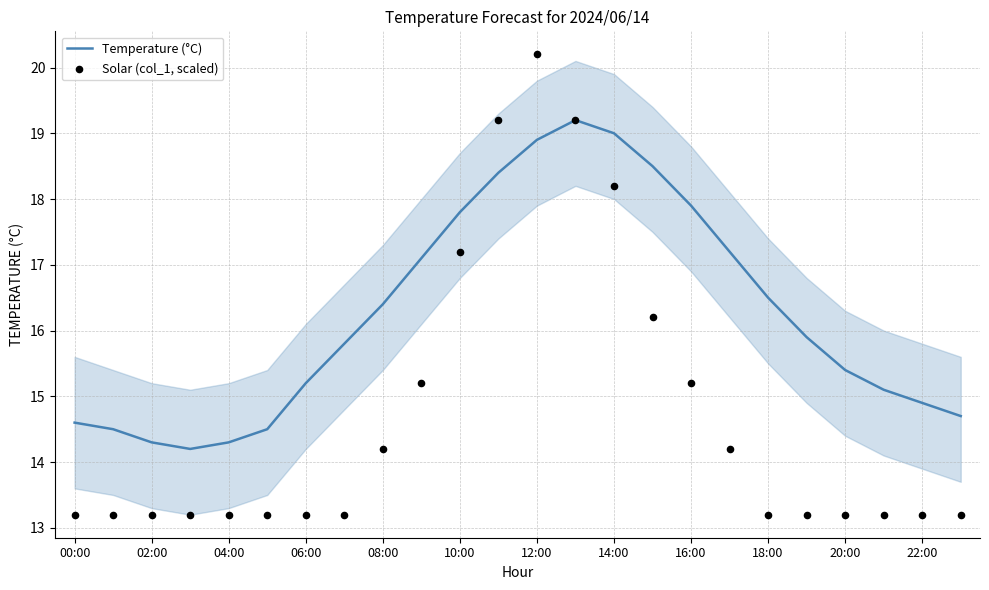

Which series has the largest Y range (max minus min)?

Solar (col_1, scaled)